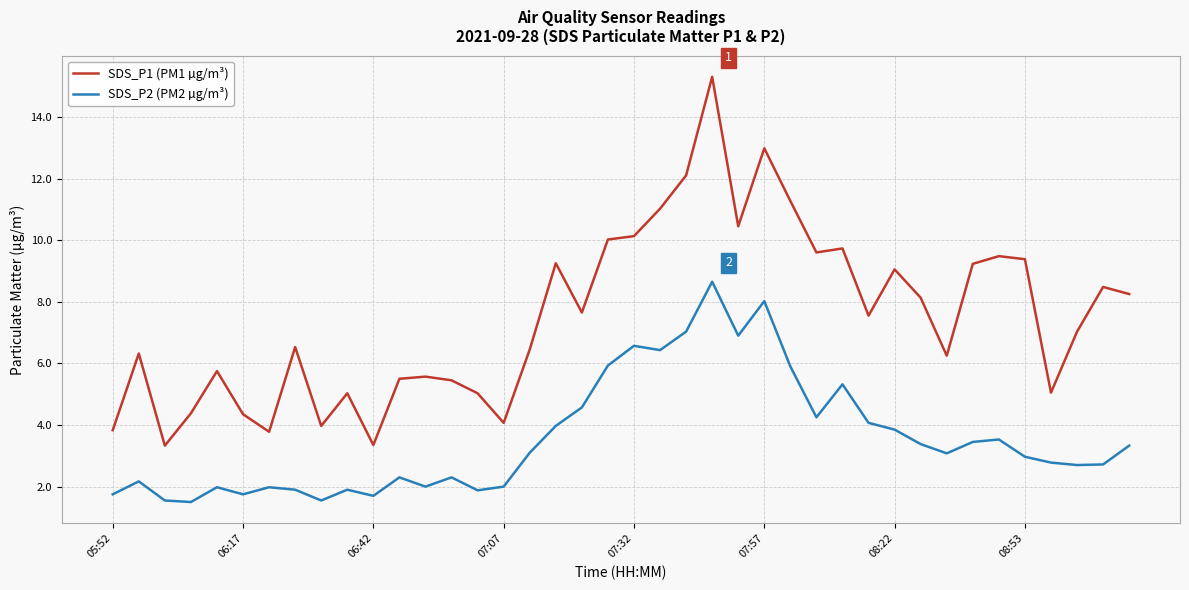

List the series in order of their peak value, highest first.

SDS_P1 (PM1 µg/m³), SDS_P2 (PM2 µg/m³)